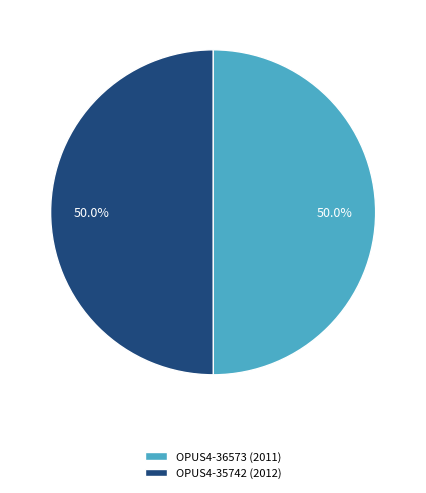

Approximately how many times larger is the value at OPUS4-35742 (2012) compared to OPUS4-36573 (2011)?

1.0